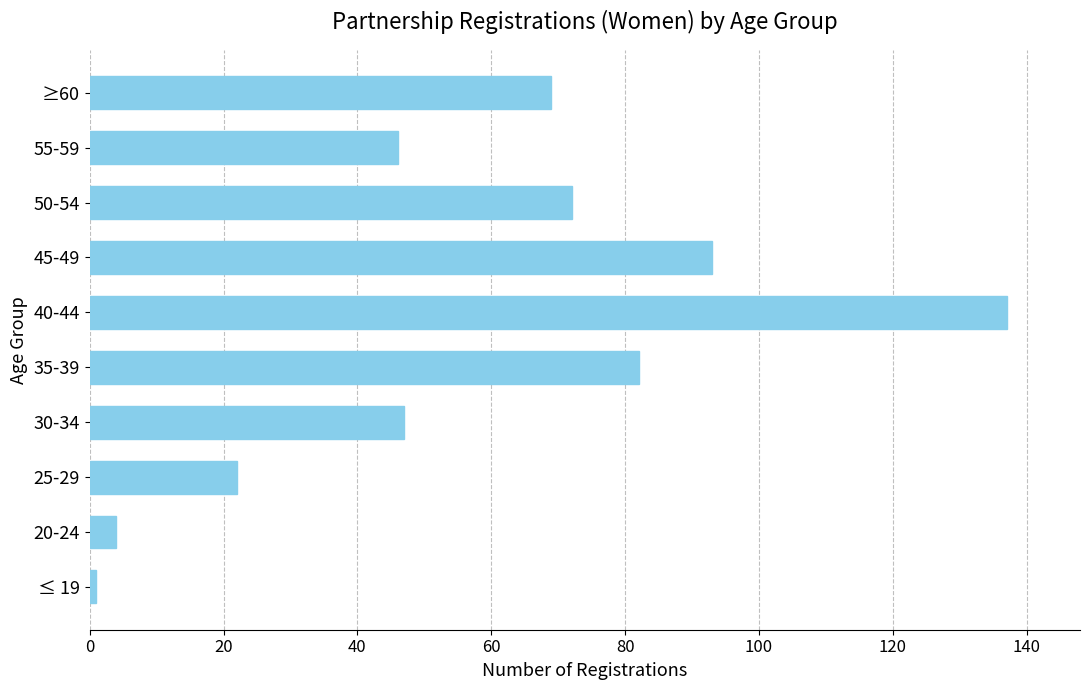

What is the difference between the values at 25-29 and 55-59?

24